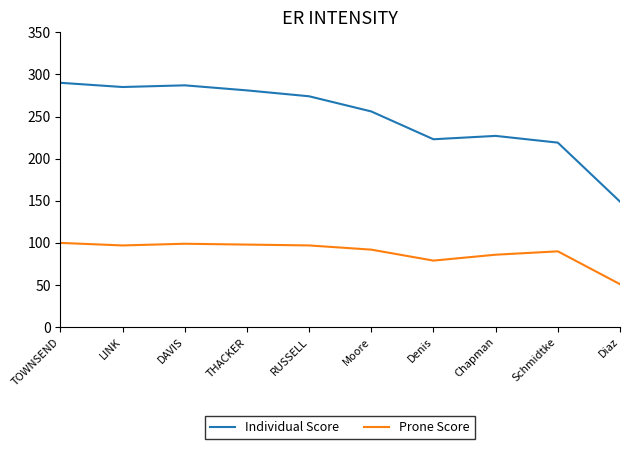

True or false: Prone Score and Individual Score cross at least once.

False